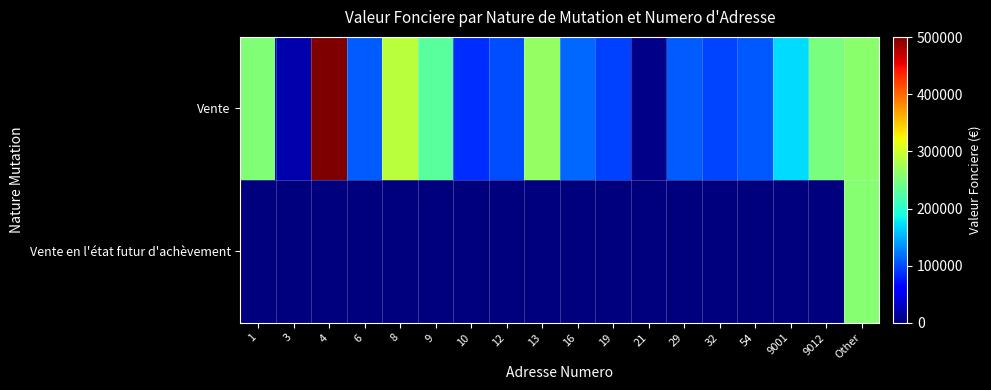

At 19, list the series in order from largest to smallest.

Vente, Vente en l'état futur d'achèvement